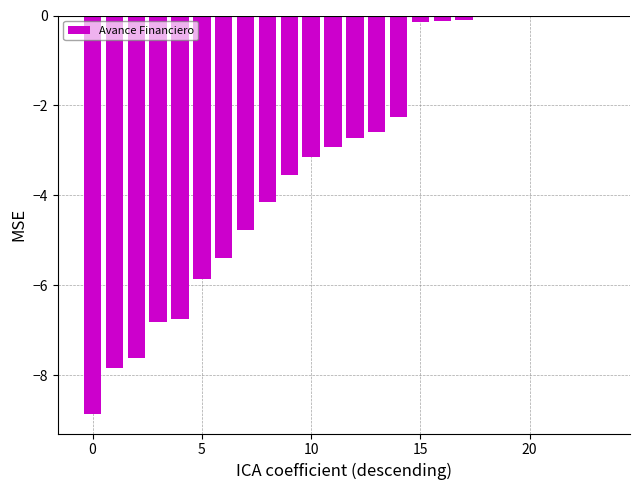

How many distinct data groups are displayed?

1